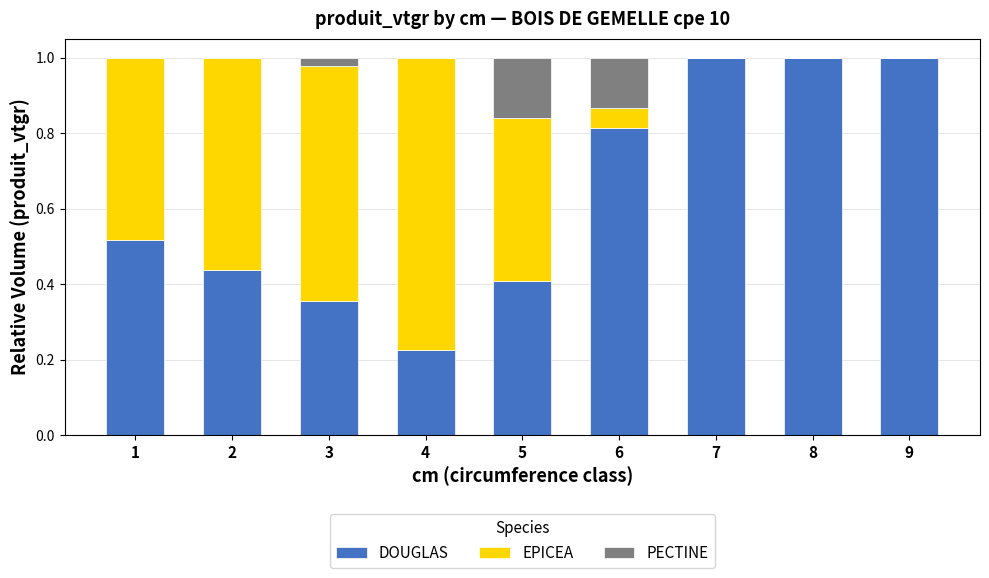

What is the sum of the DOUGLAS values at 2 and 7?

1.4